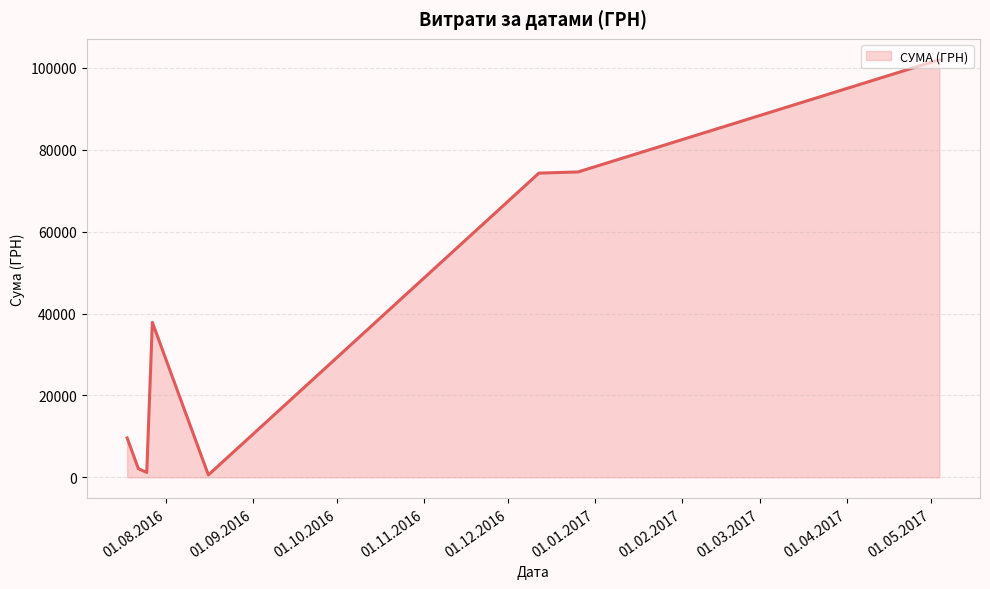

What is the sum of all values?

302168.6